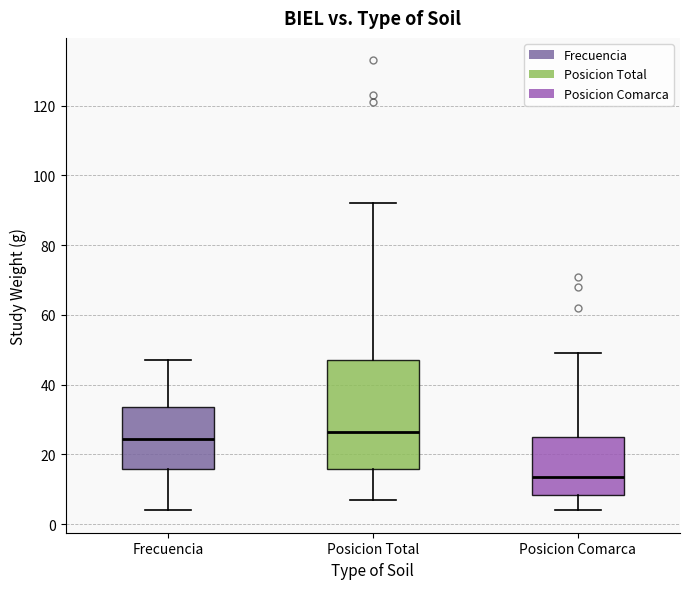

Where does the lower whisker of the box for Frecuencia end on the y-axis? The values are not printed on the chart, so give them approximately, as read against the axis.

4